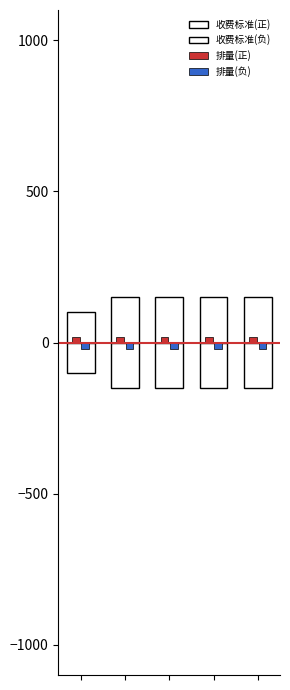

At how many categories does at least one series exceed 123?

4